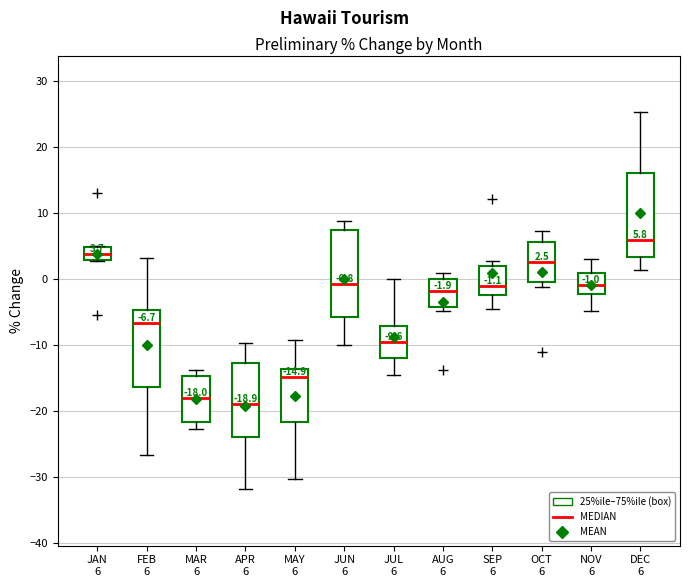

Which box's median line is the highest?

DEC 6